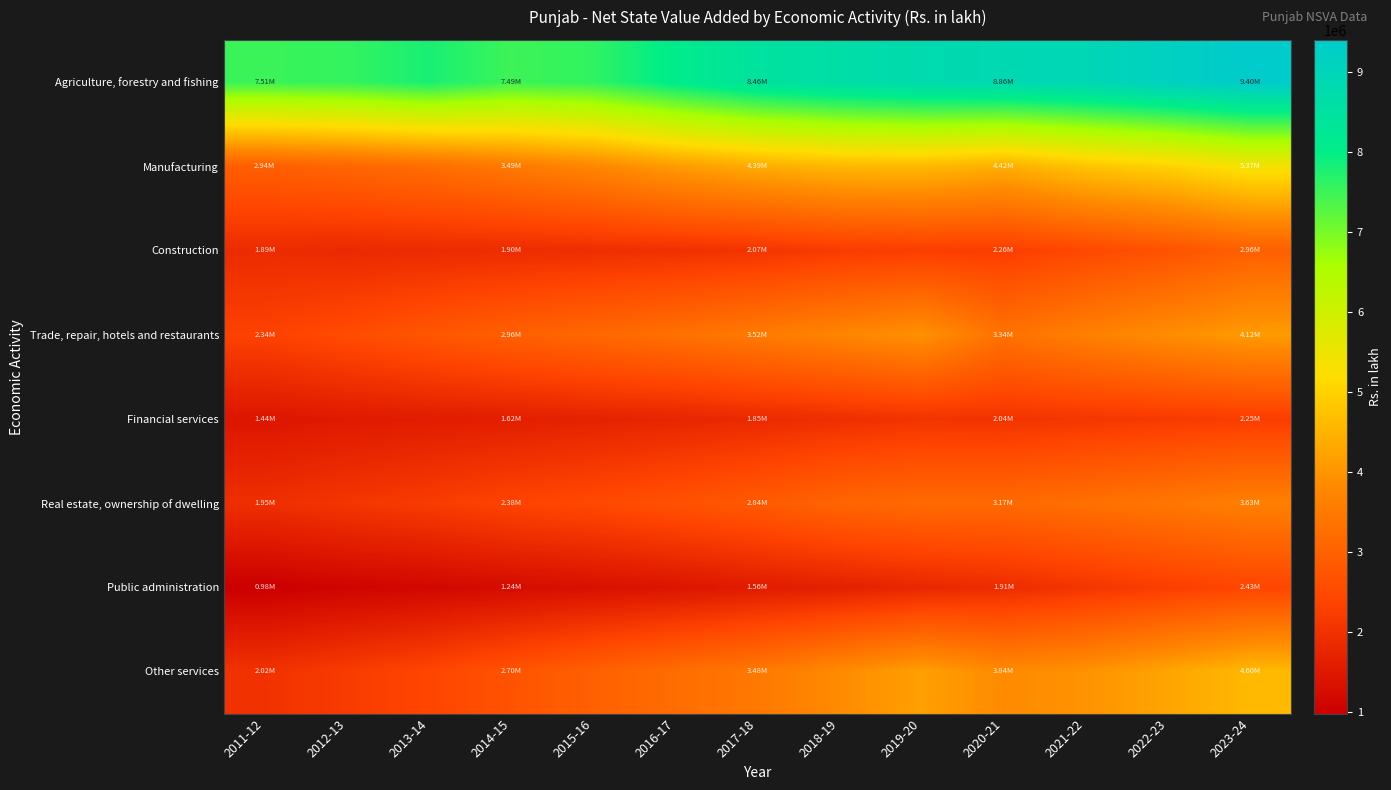

What is the smallest value displayed?

979511